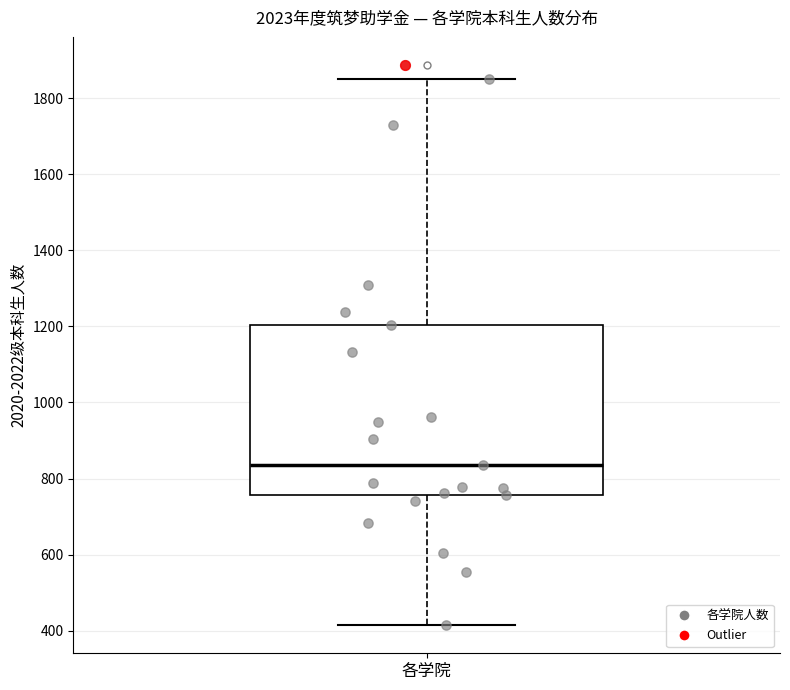

Where does the upper whisker of the box for 各学院 end on the y-axis? The values are not printed on the chart, so give them approximately, as read against the axis.

1860